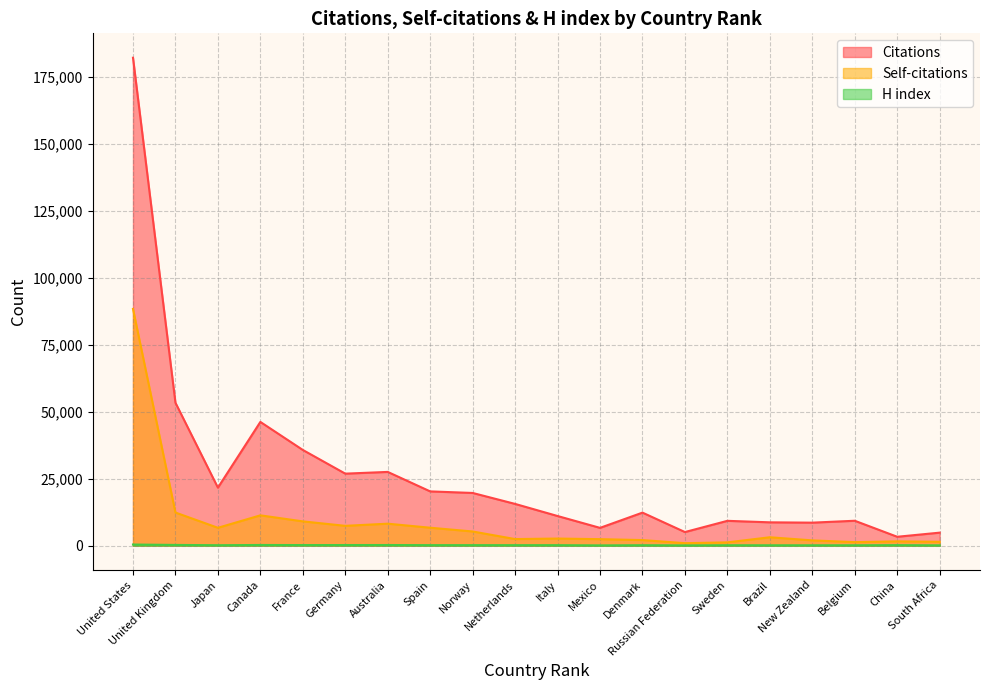

What is the label of the 20th point from the right?

United States